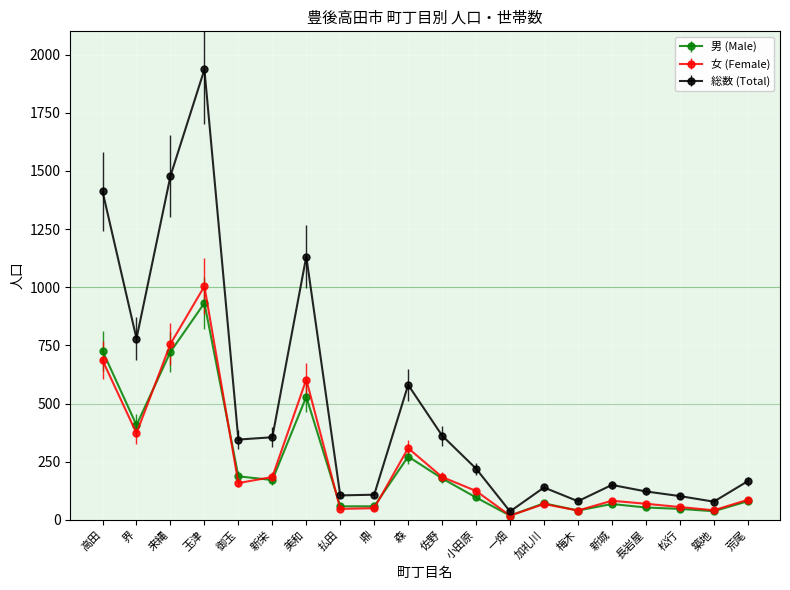

At which category does 女 (Female) reach its first local peak?

玉津